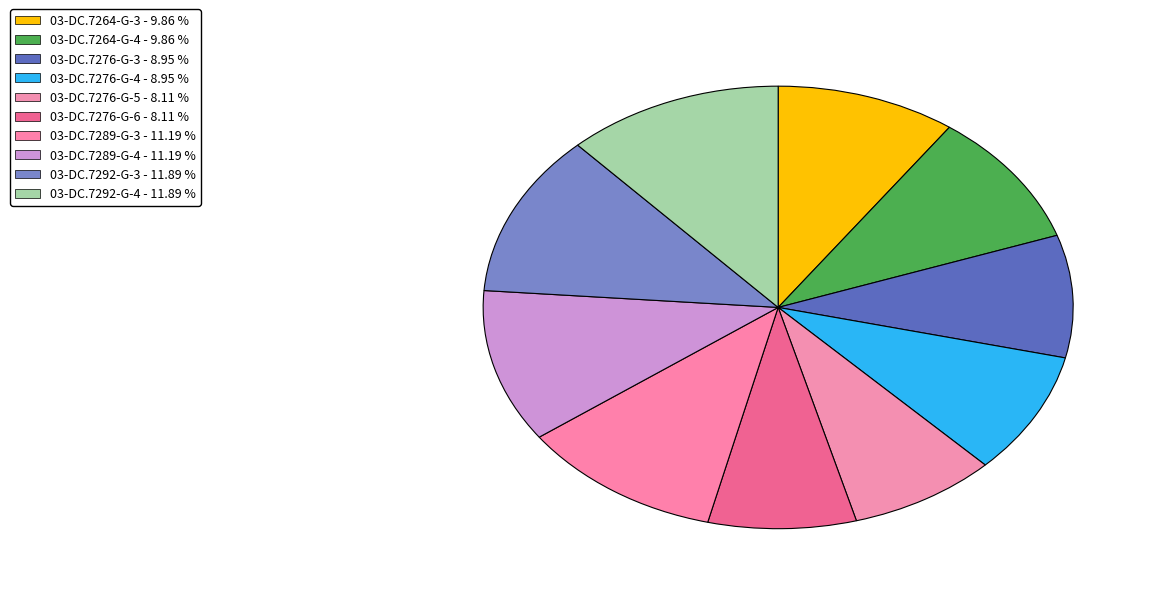

How many slices are in this pie chart?

10